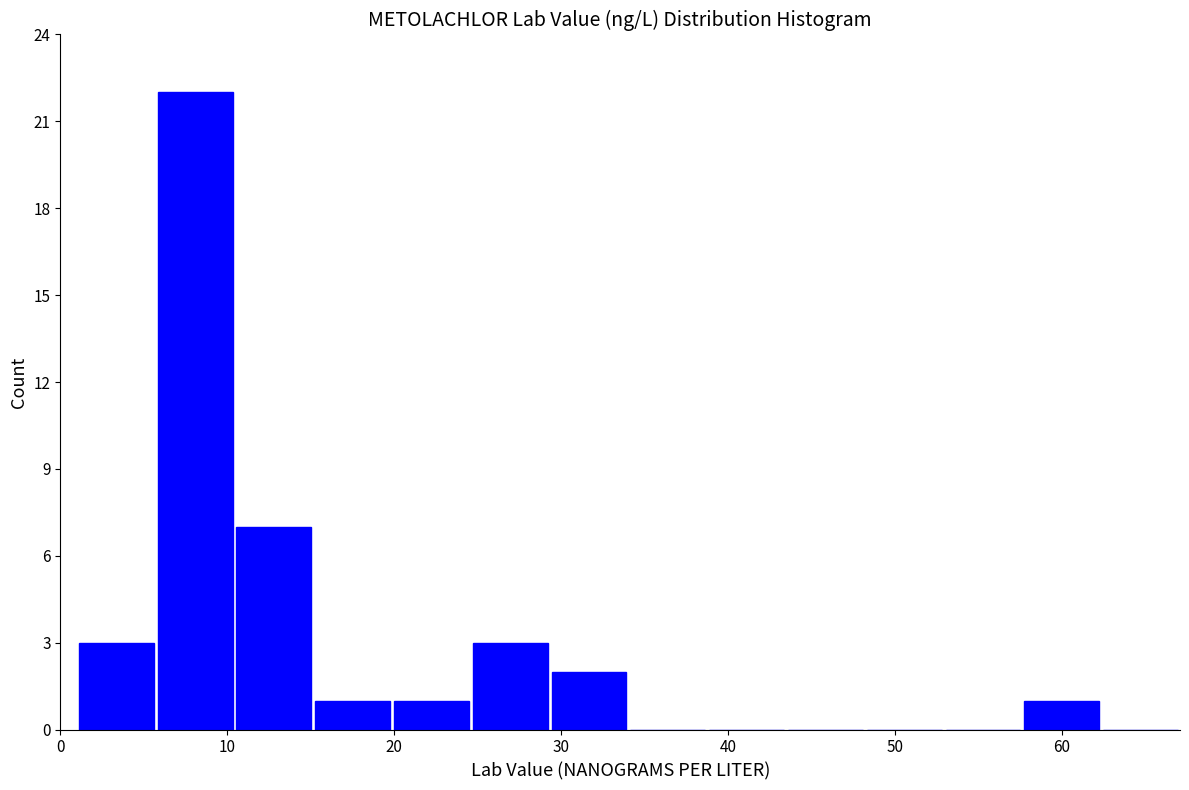

Over which range of the x-axis is the bar tallest?

6 to 10